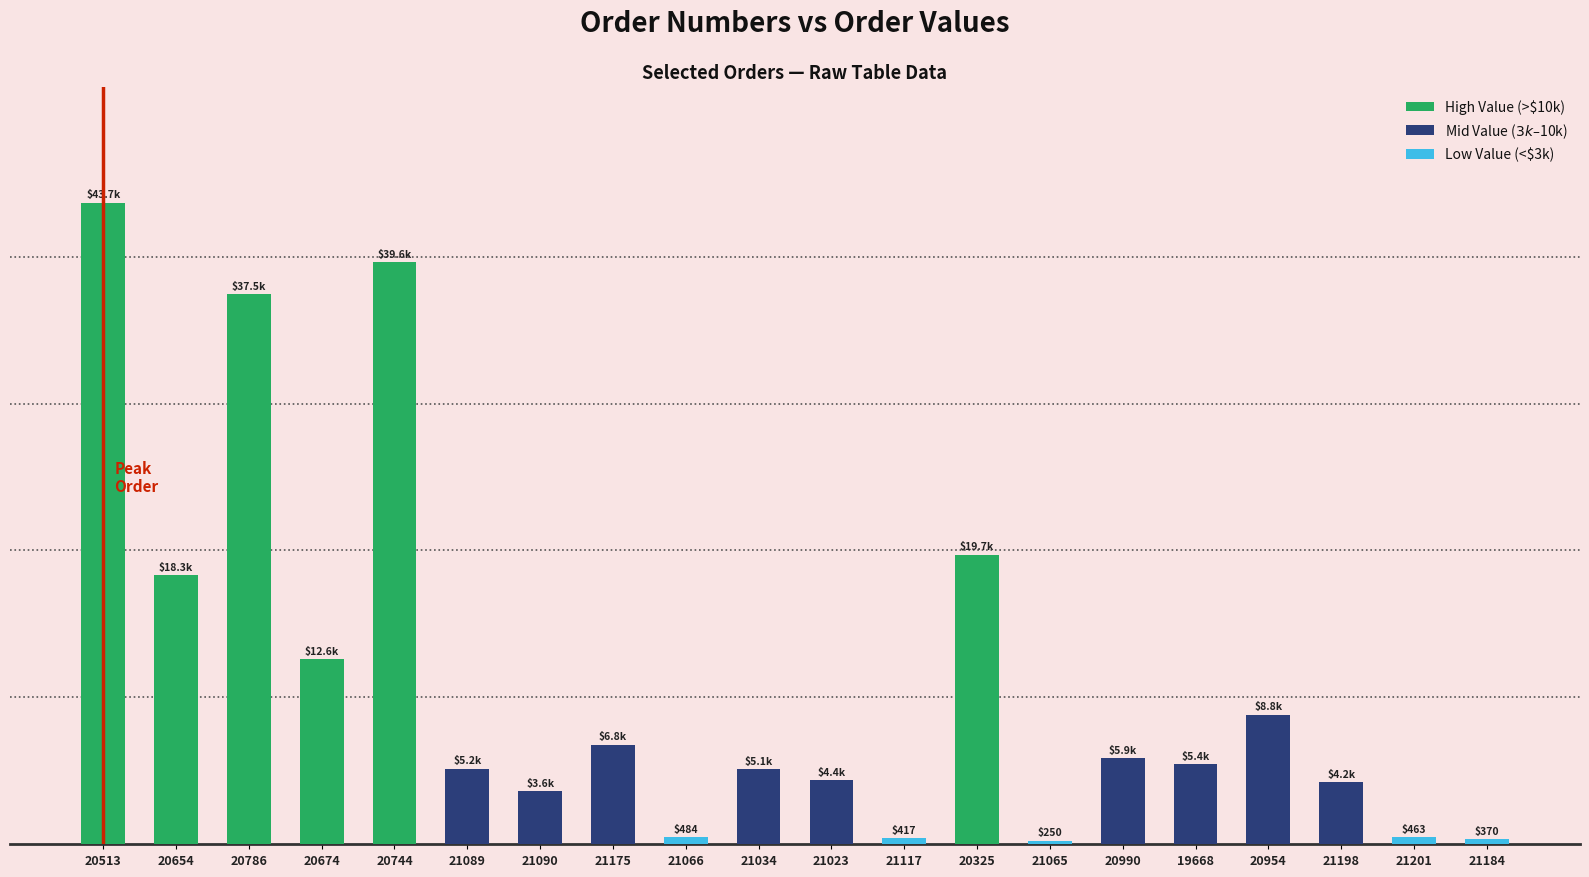

What is the value of the 12th bar from the left?

416.9